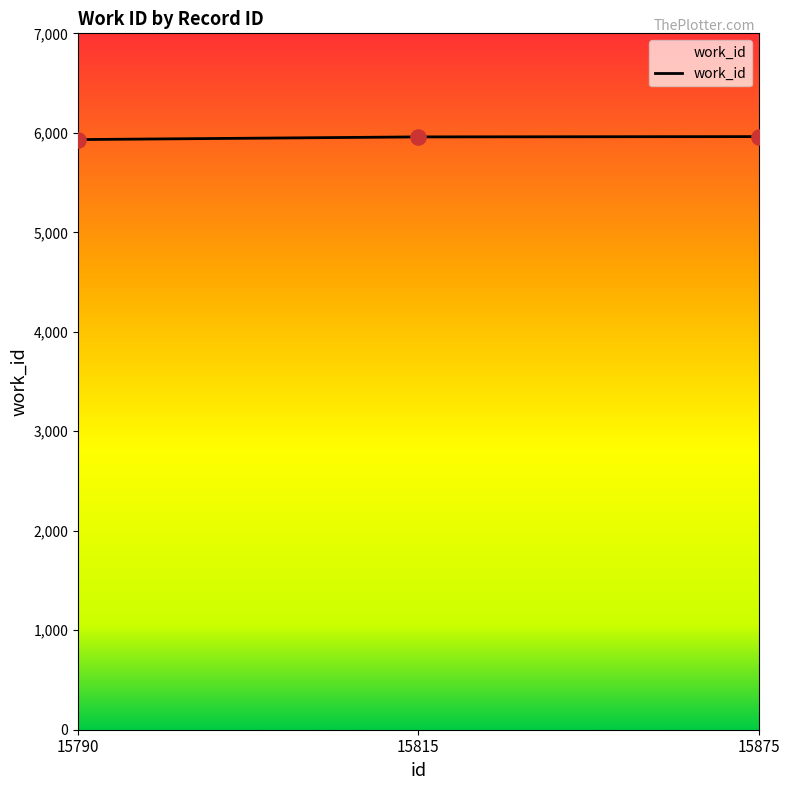

What is the ratio of the value at 15790 to the value at 15875?

1.0